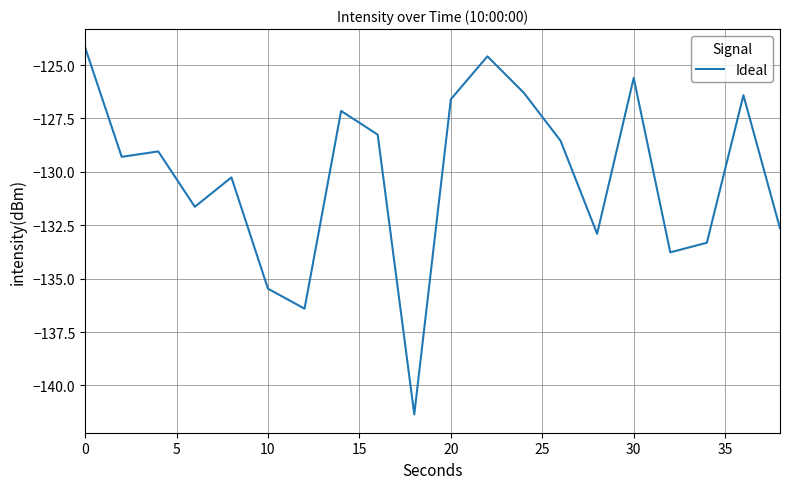

What is the difference between the maximum and minimum values?

17.2